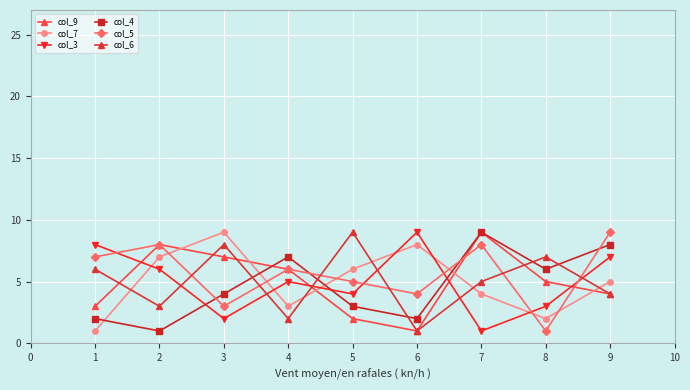

What is the sum of all col_6 values?

45